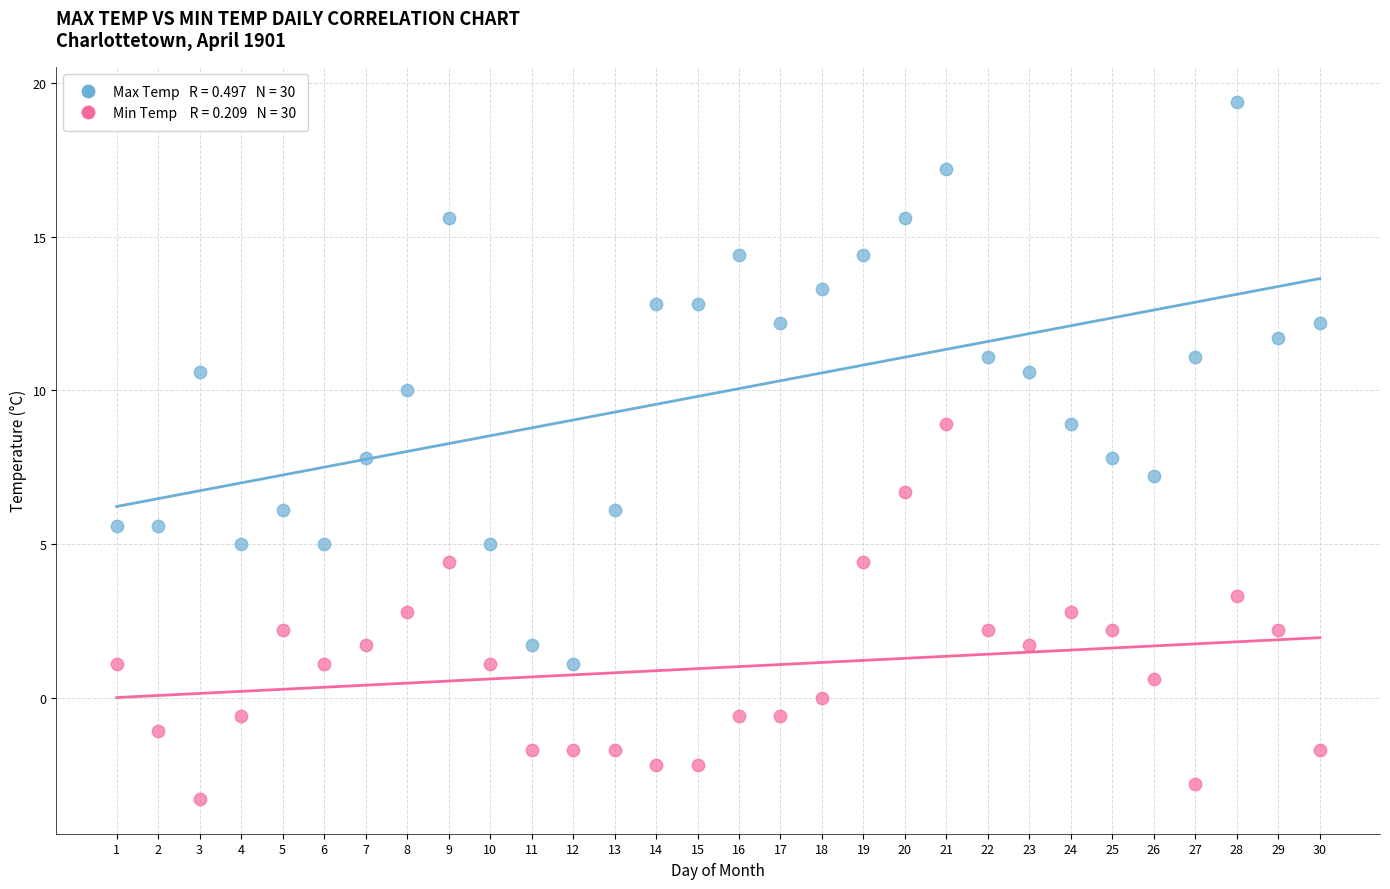

Across all data points, what is the range of X values (max minus min)?

29.0